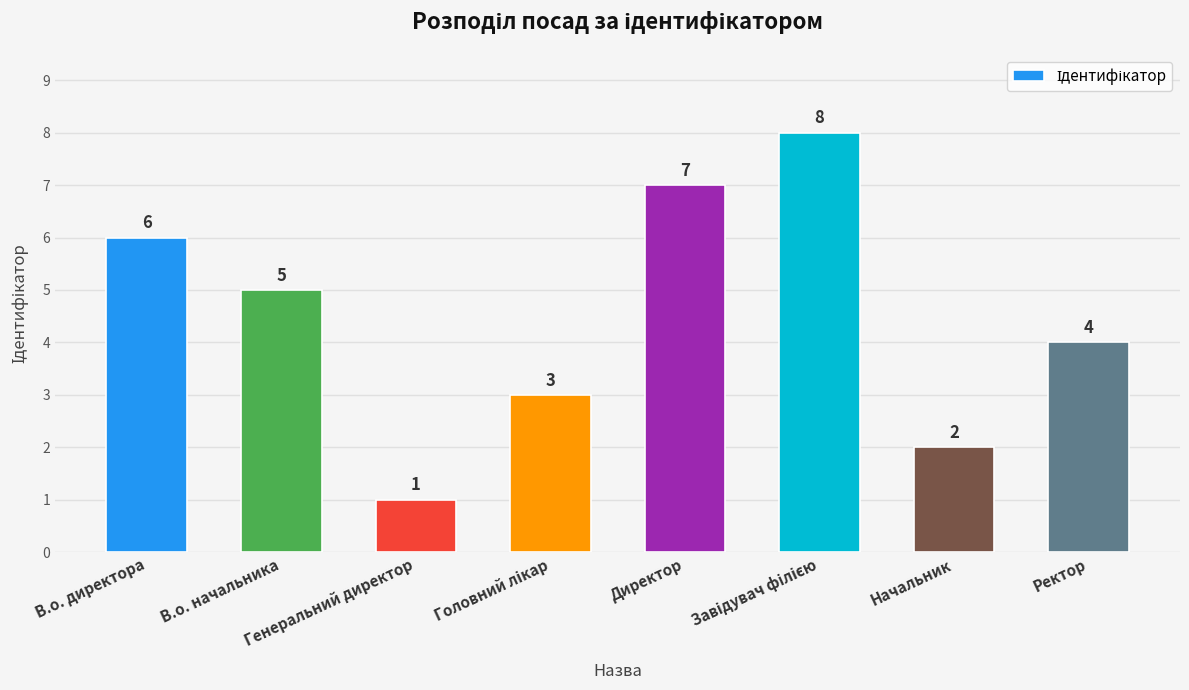

The value at В.о. начальника is 5. True or false?

True